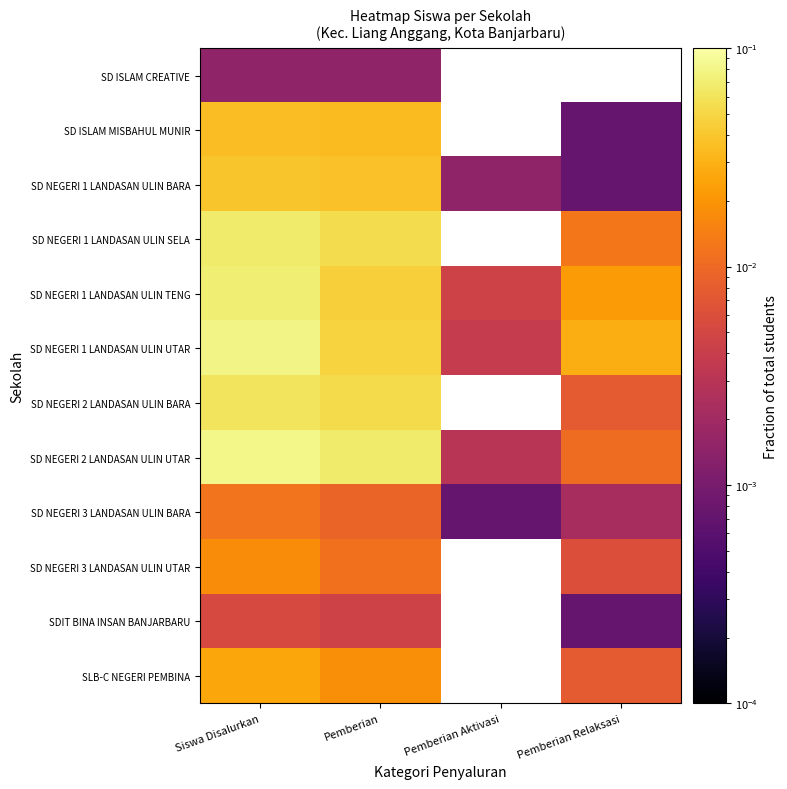

What is the difference between the maximum and minimum values in the SD NEGERI 2 LANDASAN ULIN UTAR series?

0.1